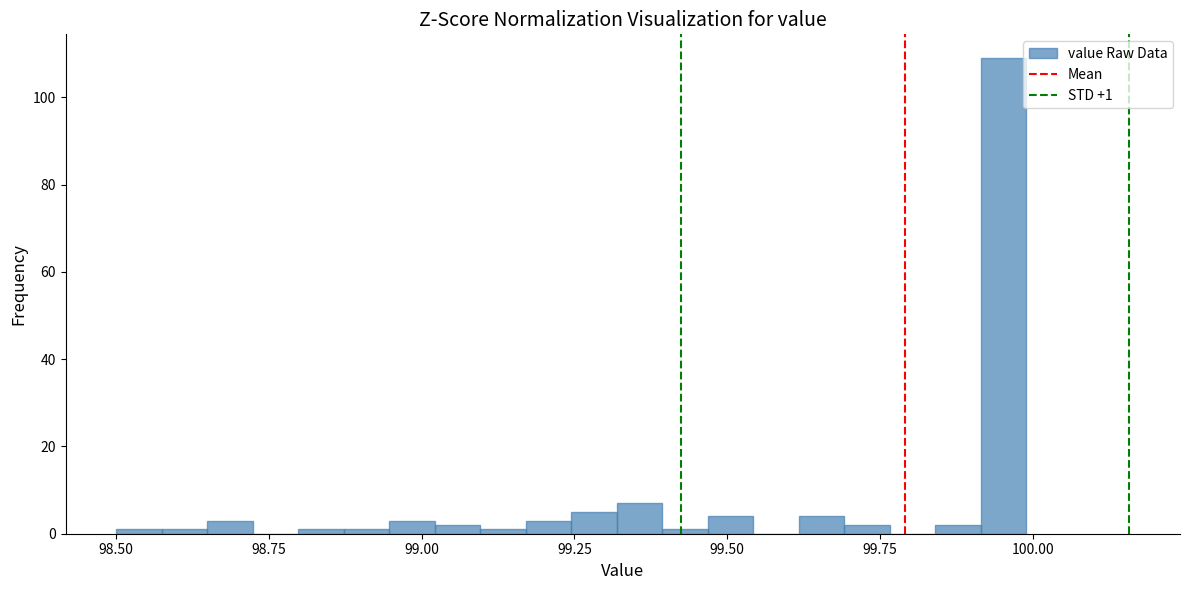

Around what value on the x-axis is the tallest bar? Give the approximate position of its centre, as read against the axis.

99.95